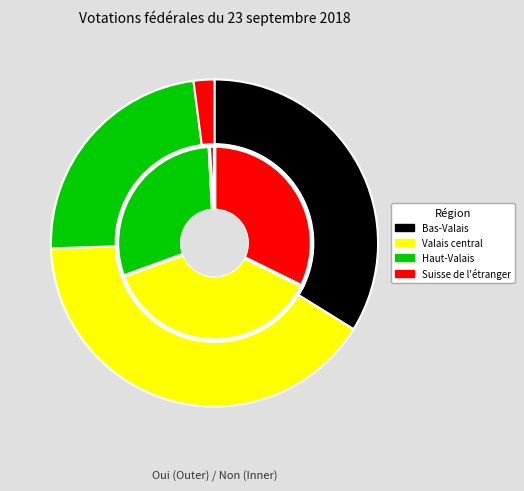

The Valais central slice represents 41% of the pie. True or false?

True